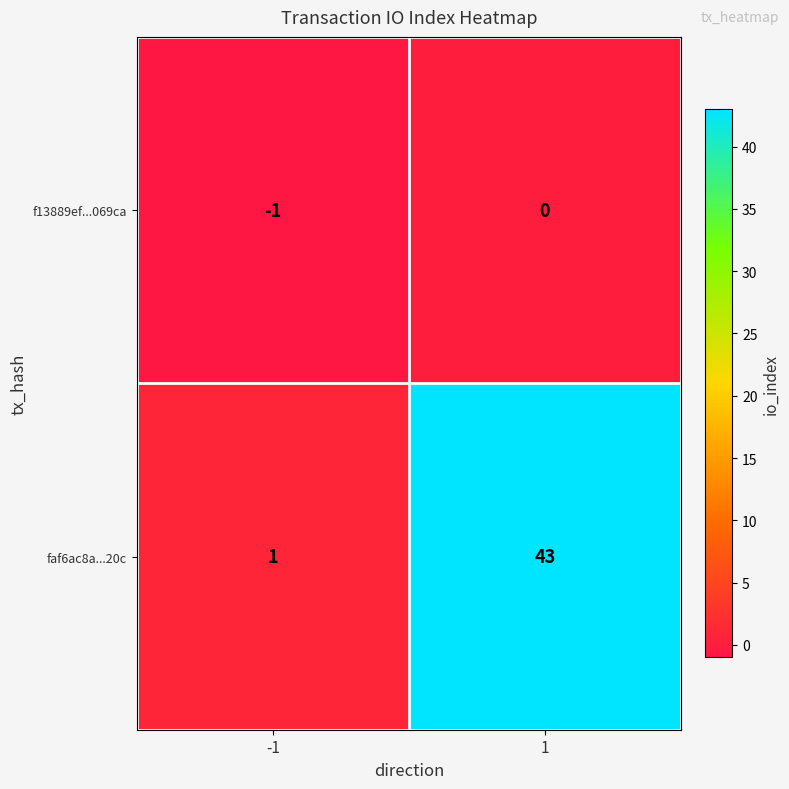

What is the difference between the maximum and minimum values in the faf6ac8a...20c series?

42